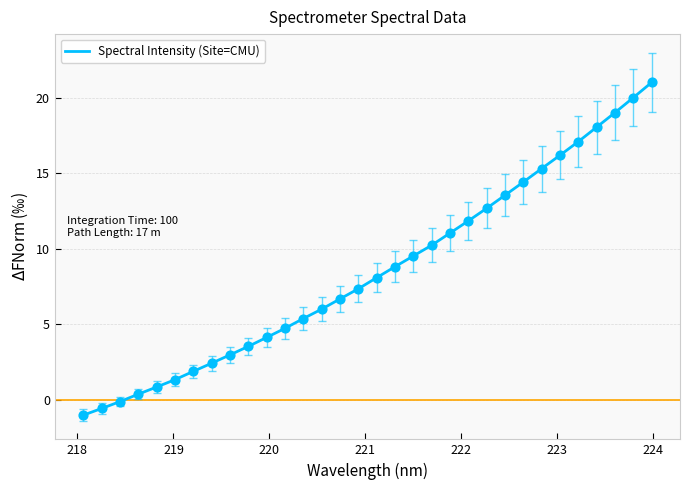

What is the minimum value shown in the chart?

-1.0